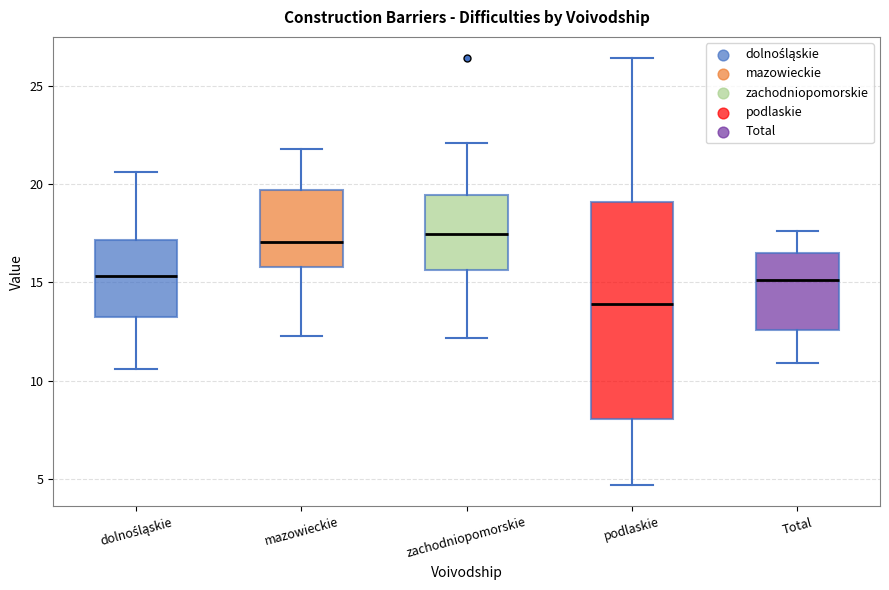

Which box's median line is the lowest?

podlaskie